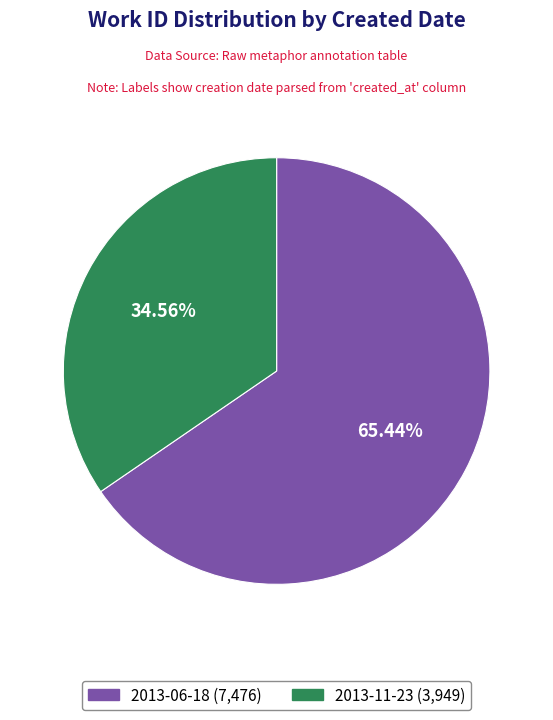

Which category accounts for the majority?

2013-06-18